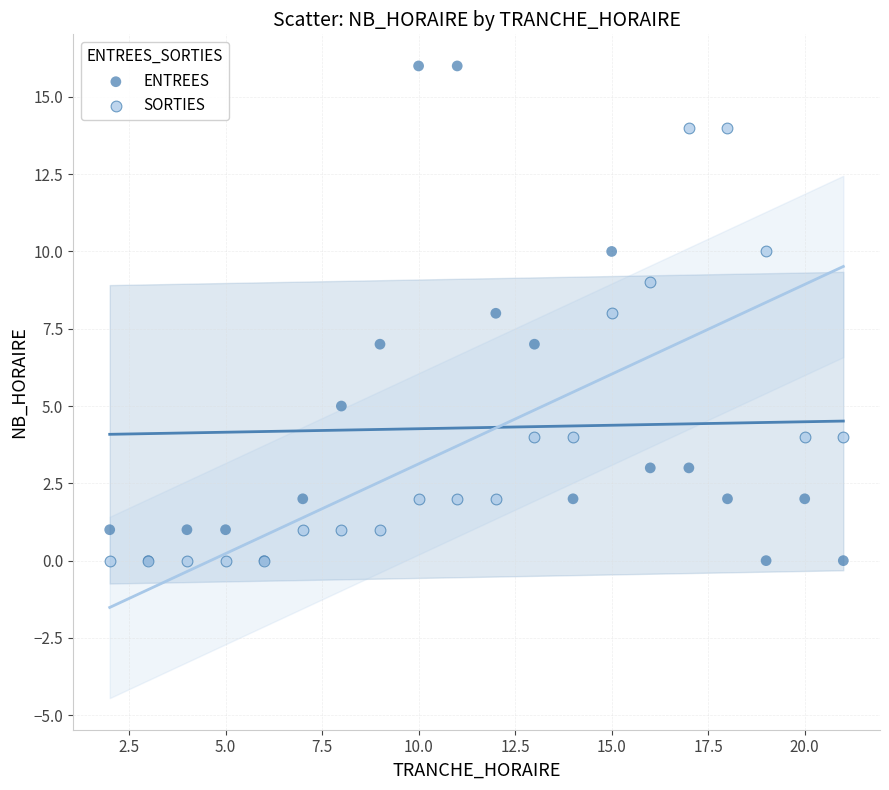

What are all the series names shown in the legend?

ENTREES, SORTIES